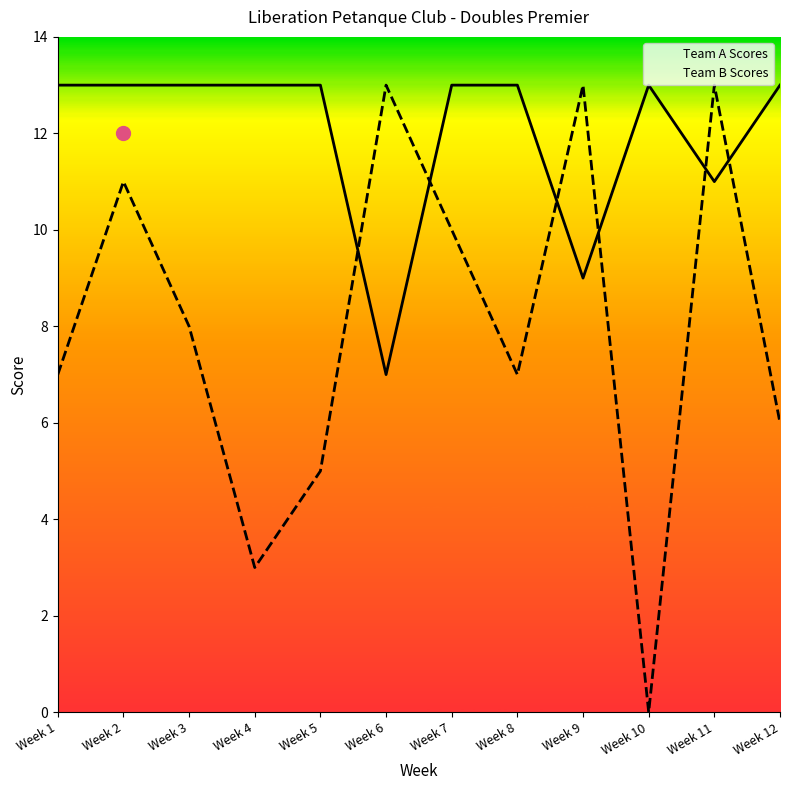

Rank the series at Week 2 from lowest to highest value.

Team B Scores, Team A Scores